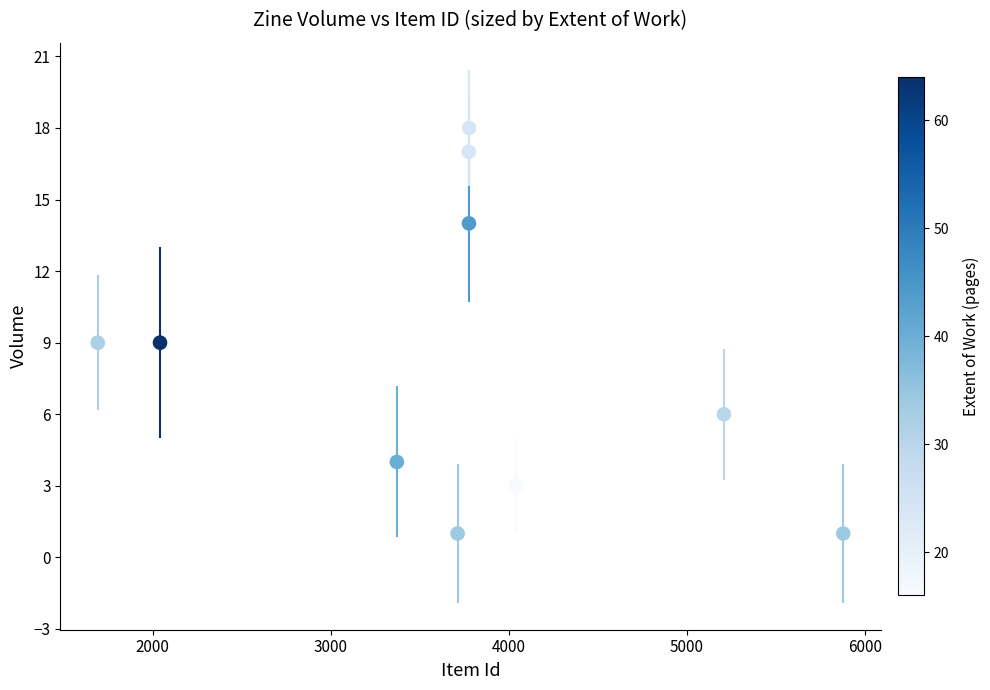

What is the range of Y values (max minus min)?

17